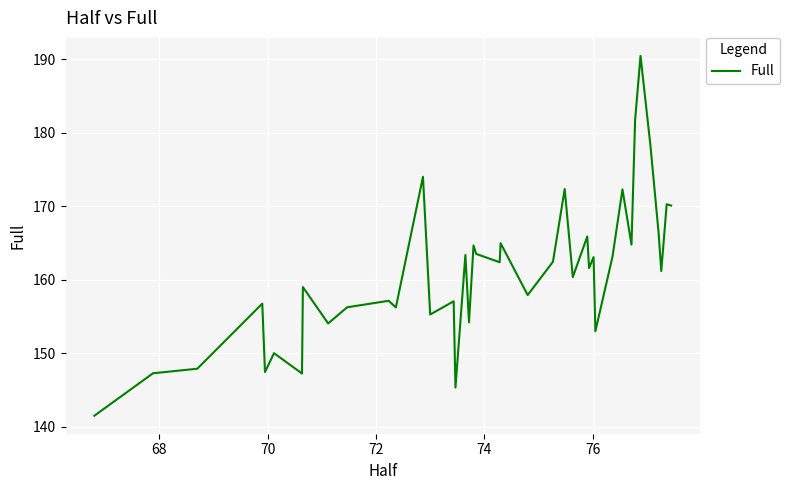

What is the smallest value displayed?

141.5